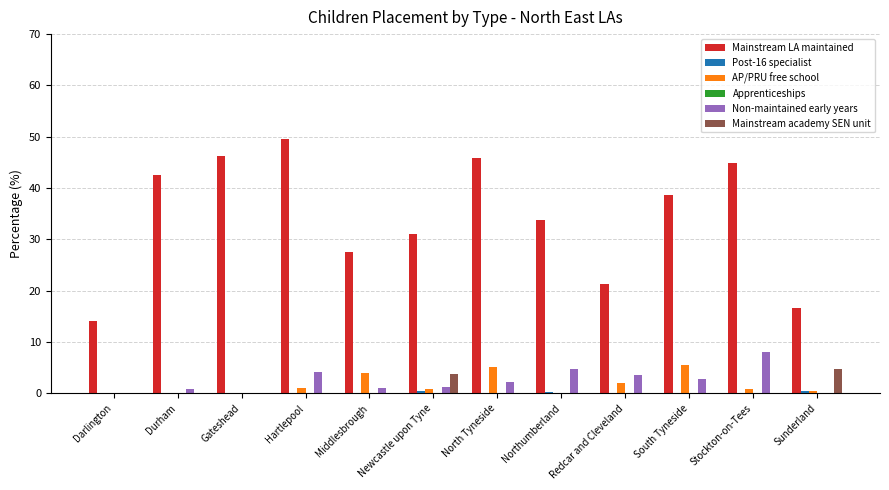

Which series has the largest total across all categories?

Mainstream LA maintained